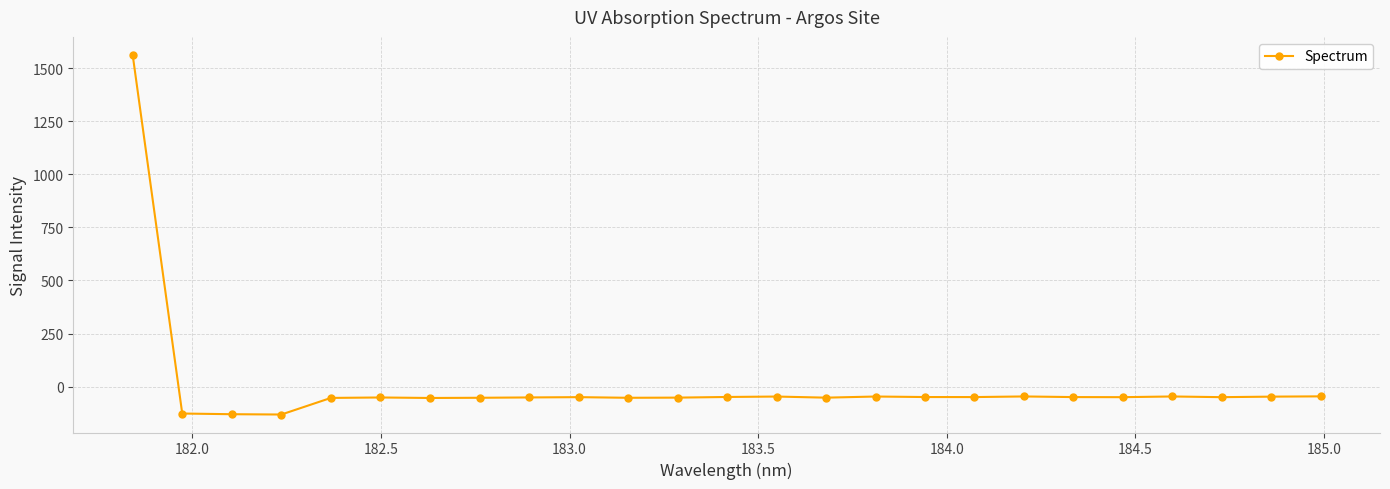

What is the sum of all values?

128.7